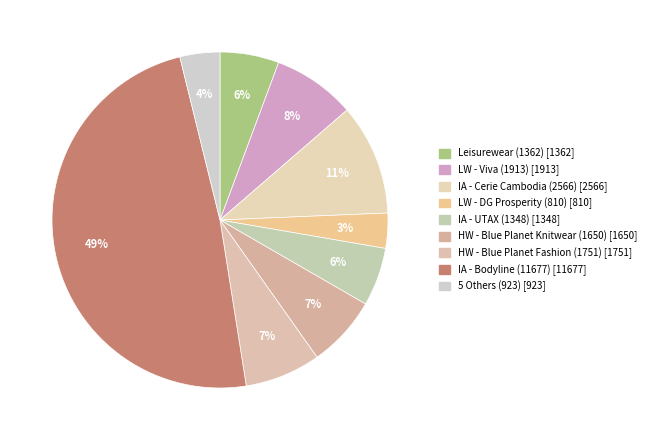

How many slices are in this pie chart?

9